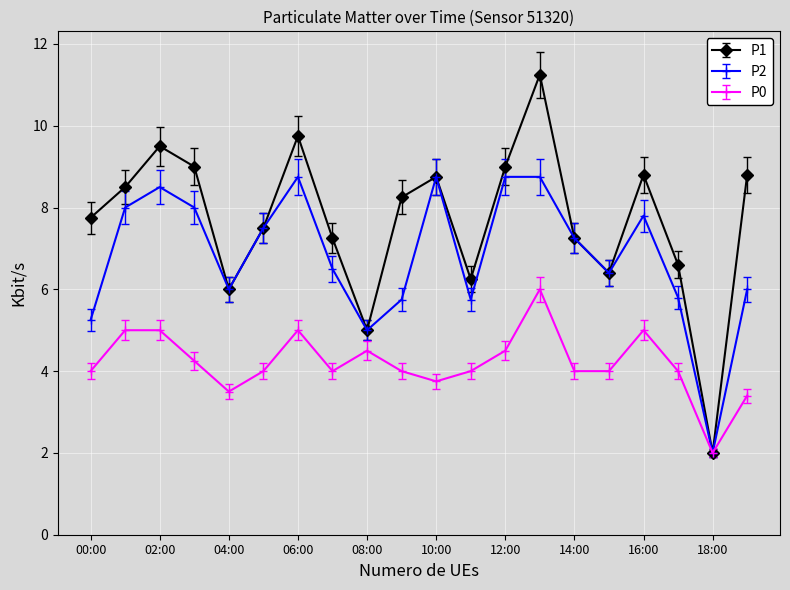

What is the value of the P0 point at the 20th from the left?

3.4